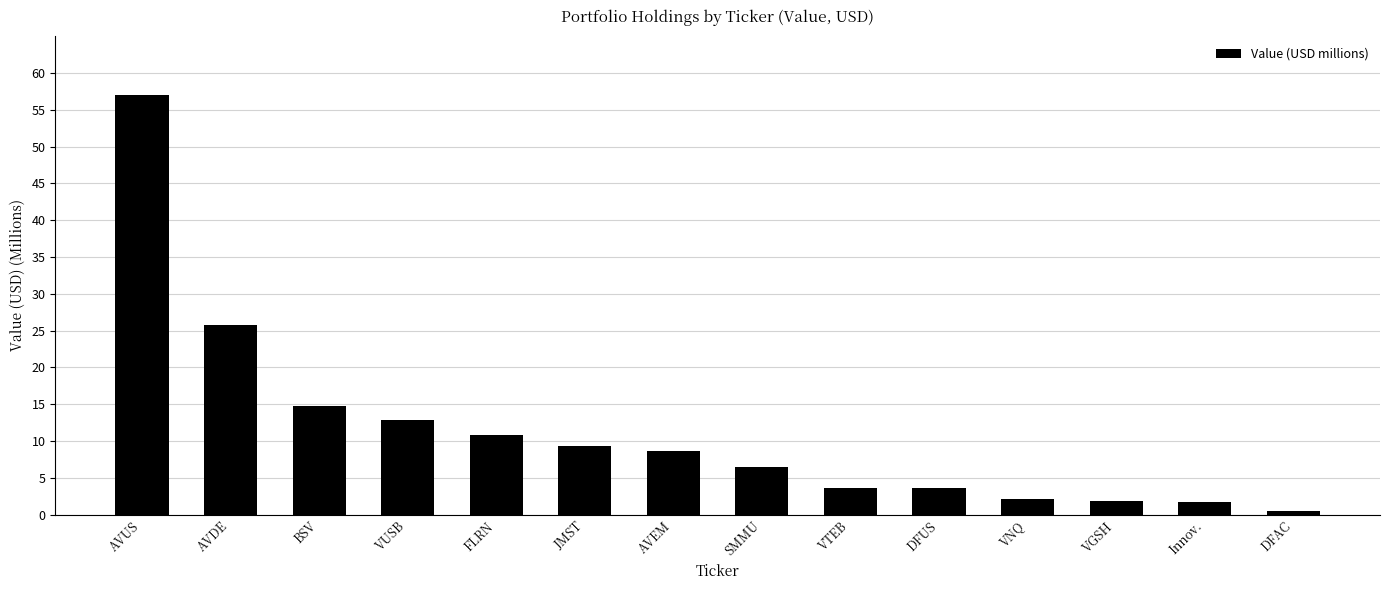

What is the change in value from FLRN to DFUS?

-7.3